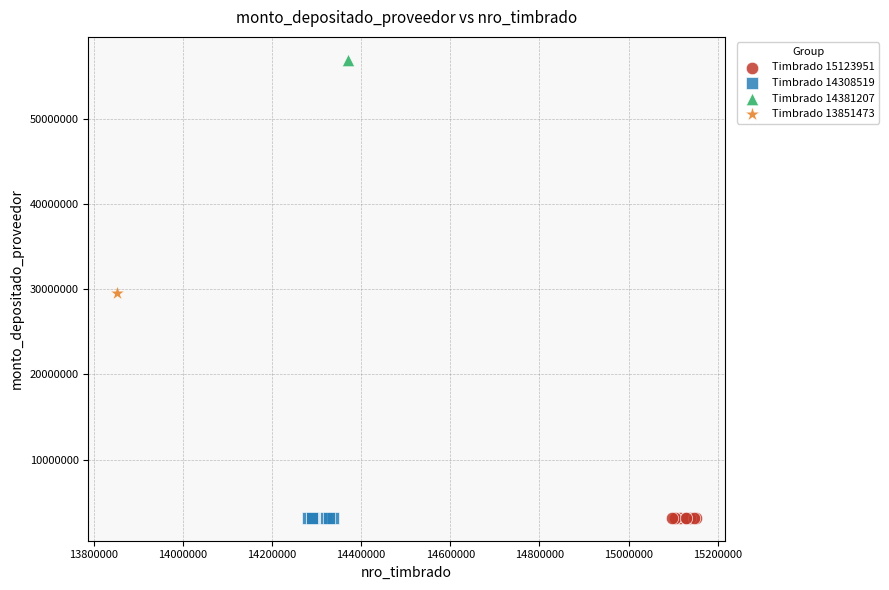

What are all the series names shown in the legend?

Timbrado 15123951, Timbrado 14308519, Timbrado 14381207, Timbrado 13851473